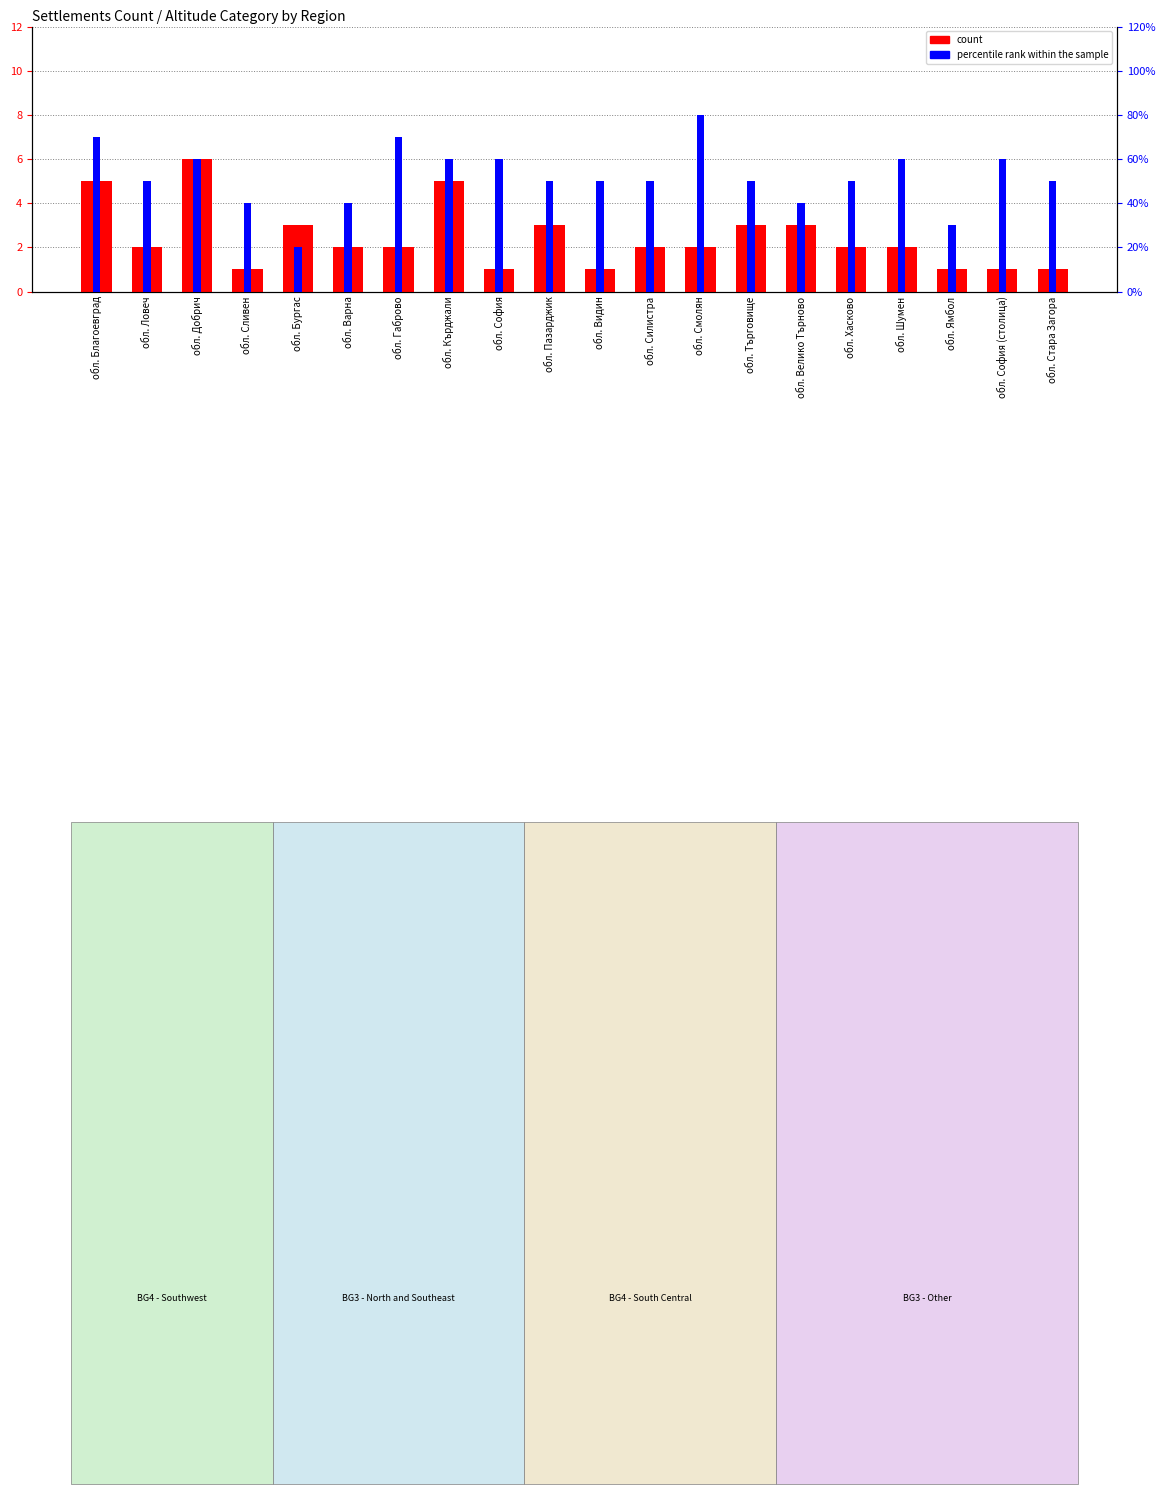

Which category has the highest value in the percentile rank within the sample series?

обл. Смолян